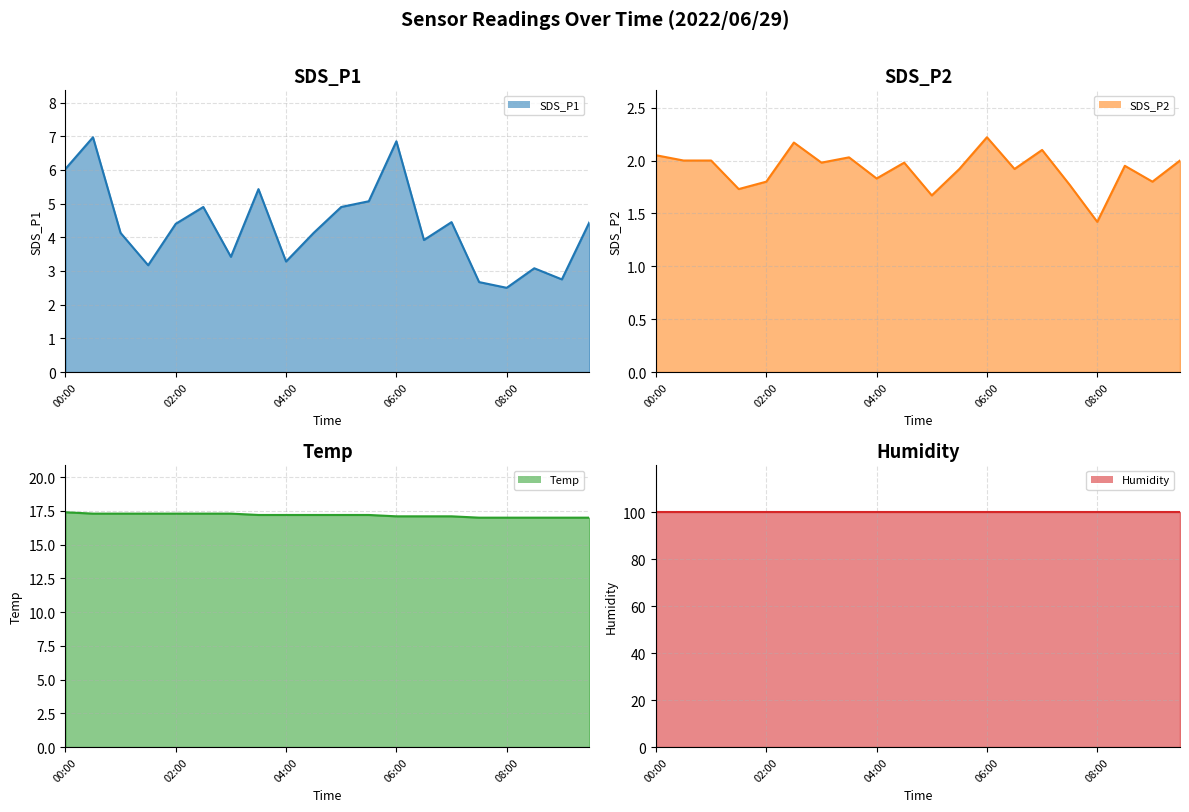

Which series has the widest spread of values?

SDS_P1 line